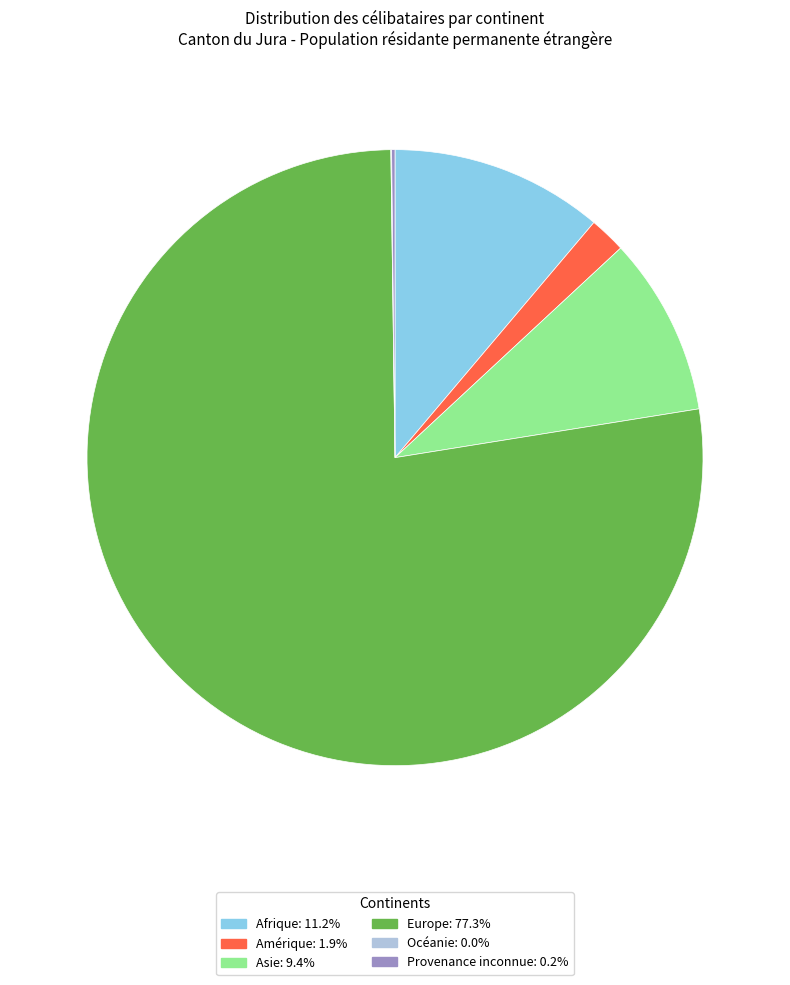

Does any single category account for the majority?

Yes